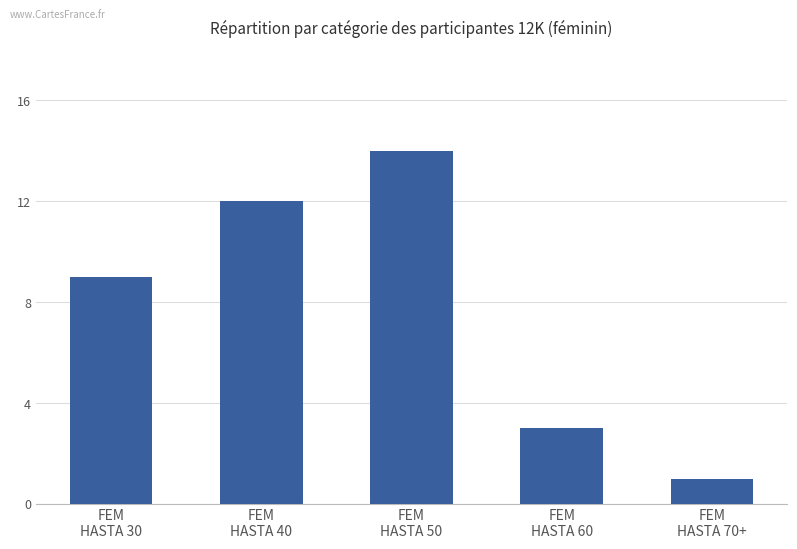

Read the value at FEM
HASTA 50.

14